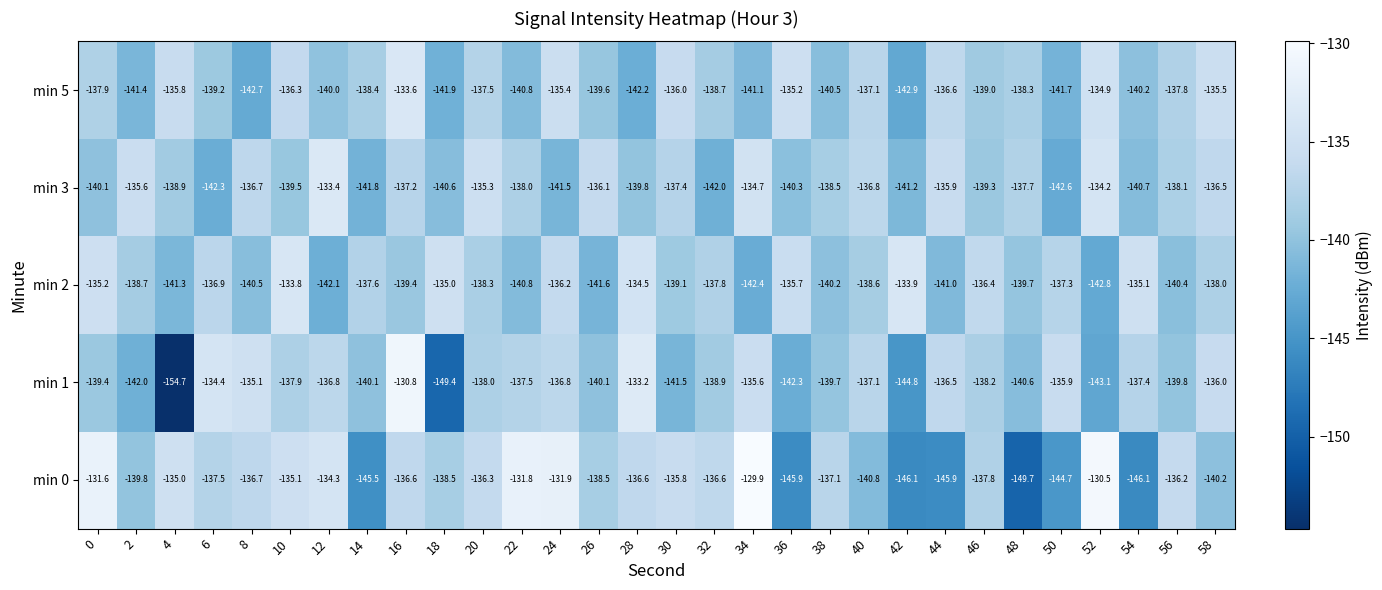

At which label is min 2 closest to -138?

58